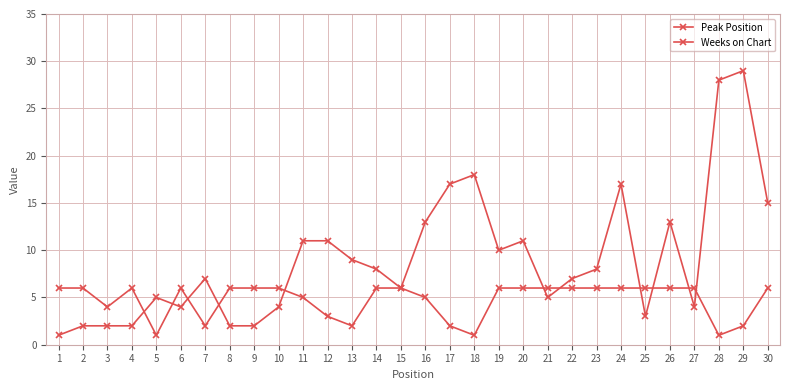

Read the Peak Position value at 19, to the nearest 5.

10